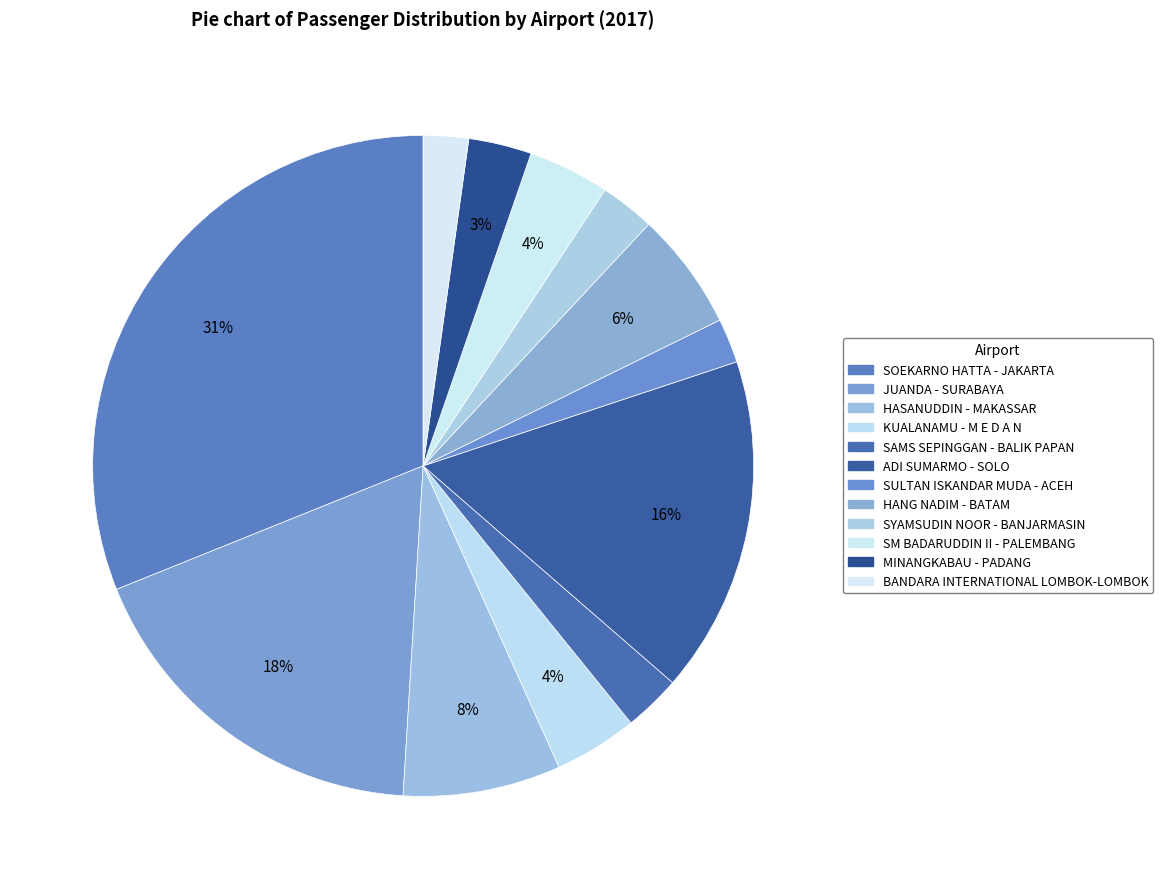

To the nearest percent, what is the combined percentage of ADI SUMARMO - SOLO and SAMS SEPINGGAN - BALIK PAPAN?

19%